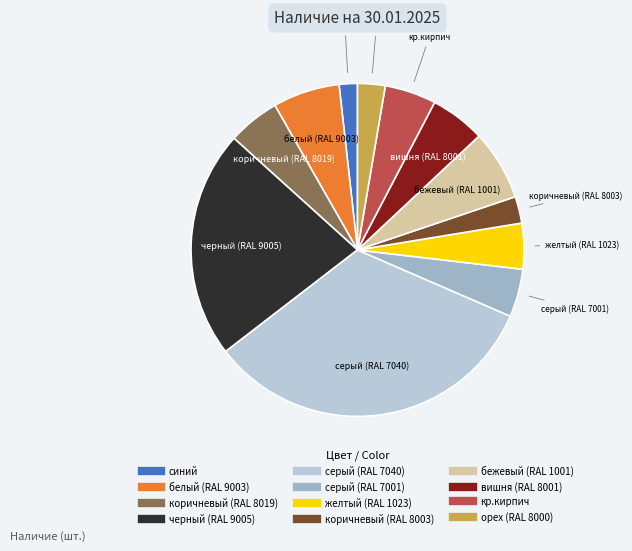

What is the ratio of the value at белый (RAL 9003) to the value at коричневый (RAL 8019)?

1.3